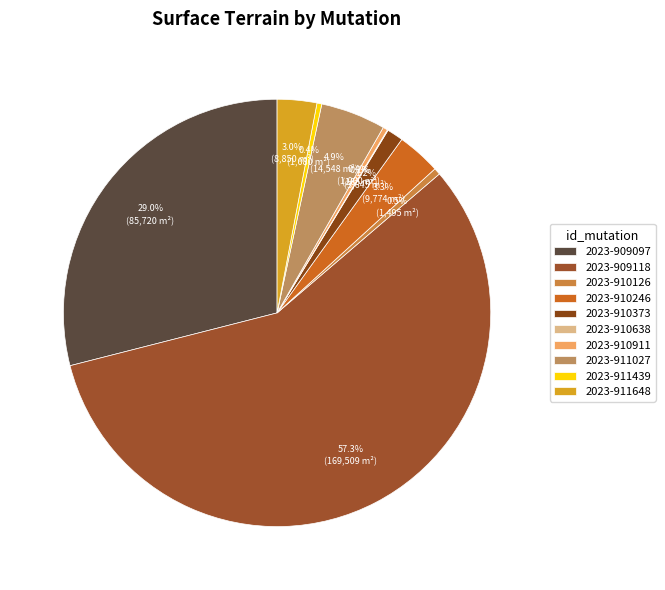

Is it true that 2023-911439 is 1% of the pie?

False